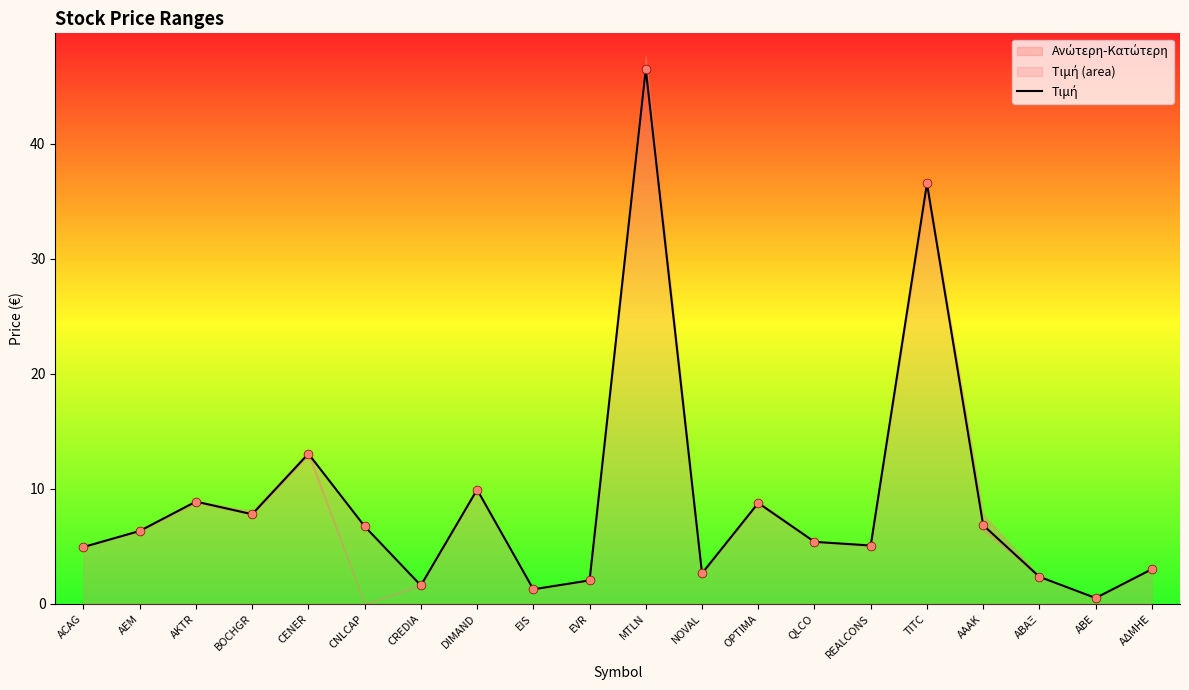

What is the ratio of the value at NOVAL to the value at EVR?

1.3